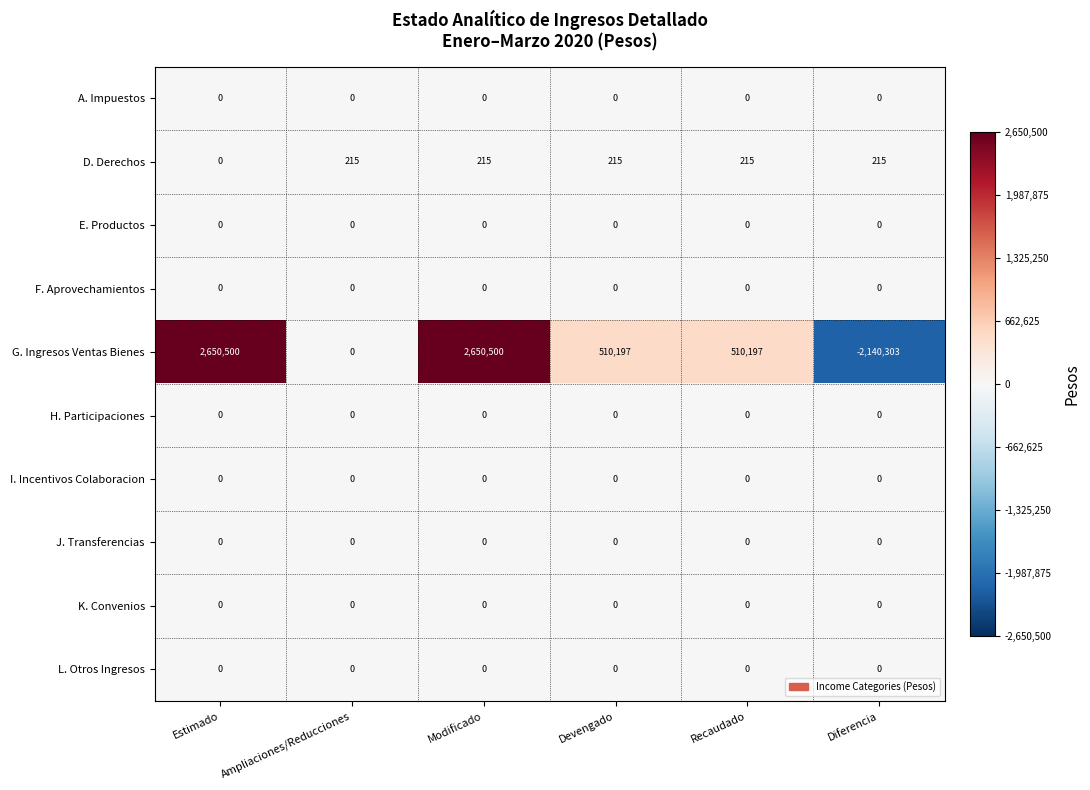

At which category is the sum across all series the highest?

Modificado